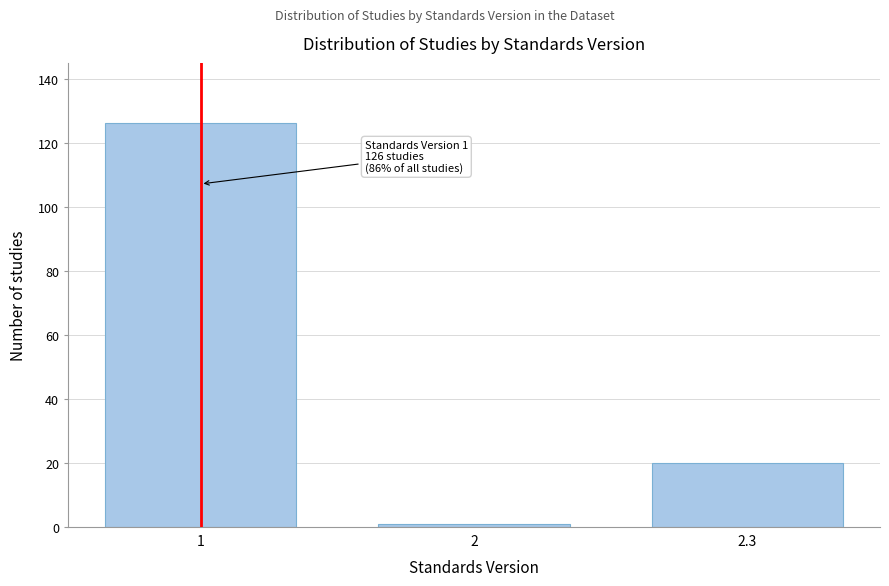

Reading left to right, extract all data points from this chart.

1=126	2=1	2.3=20